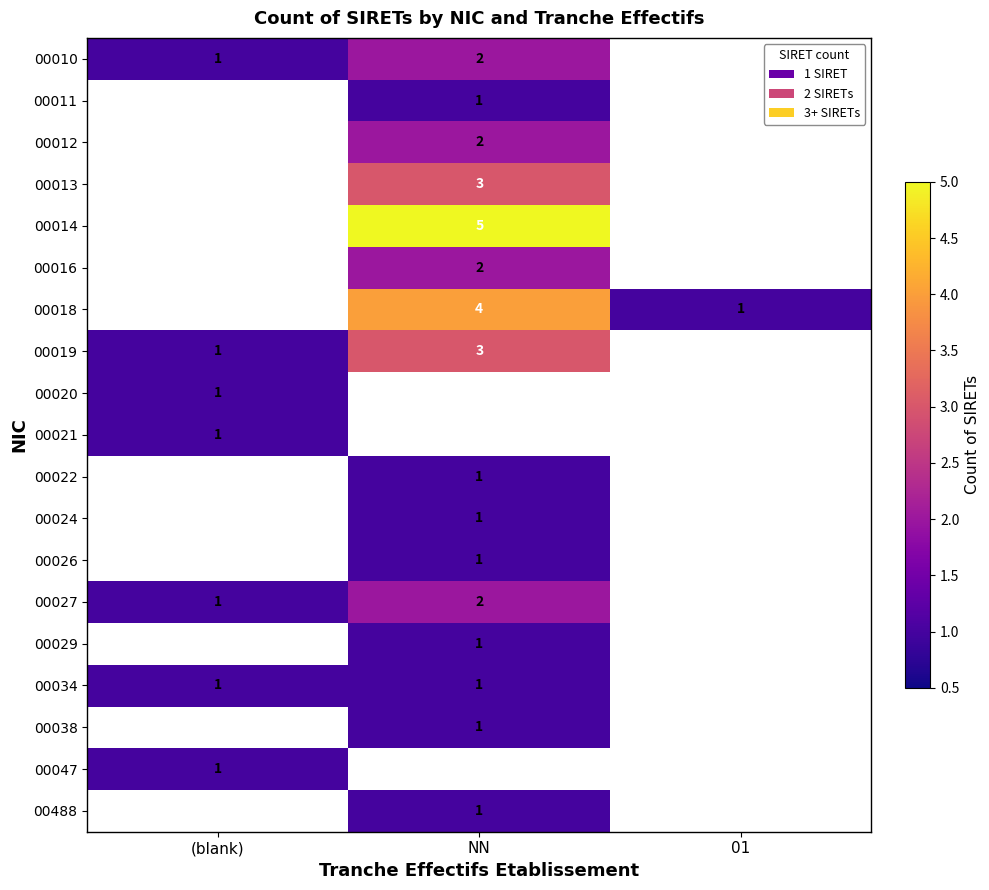

The value of 00018 at NN is 1. True or false?

False